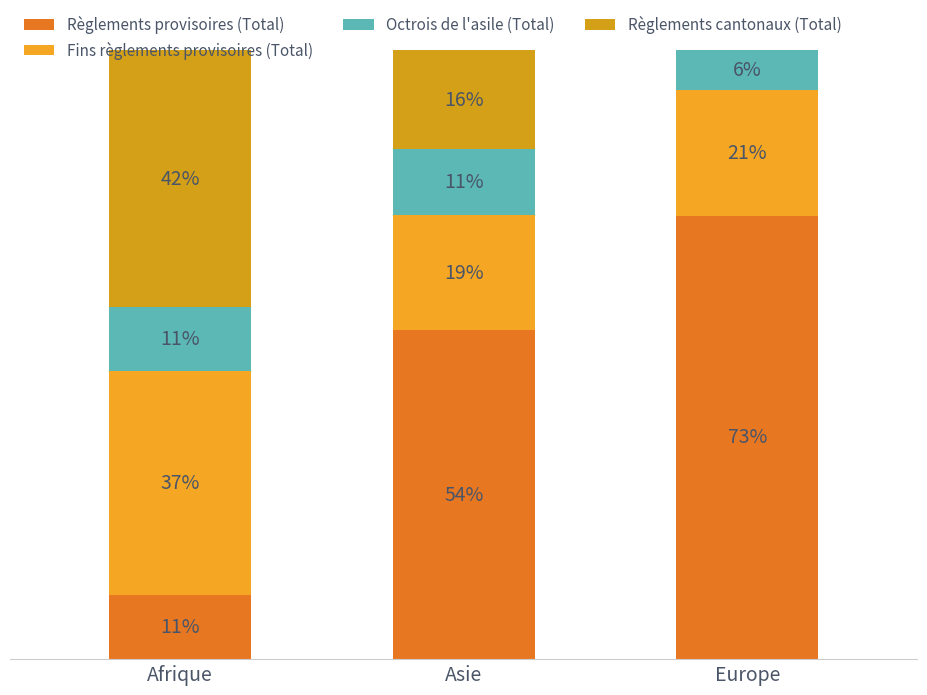

Does the chart contain stacked bars?

Yes